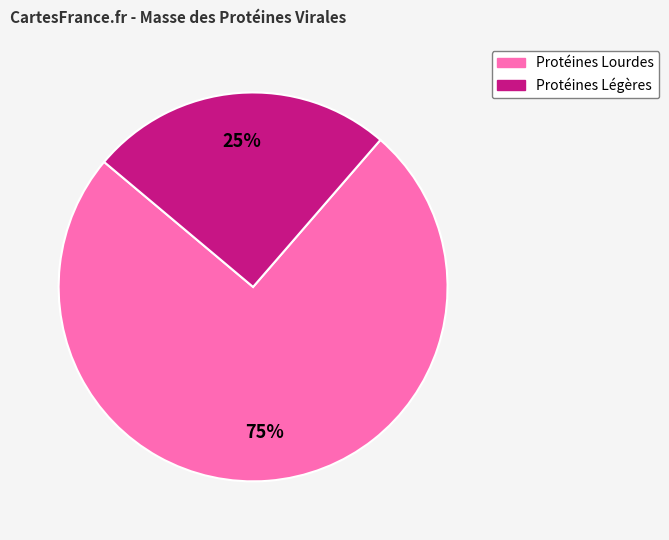

To the nearest percent, what is the difference between the largest and smallest slice percentages?

50%